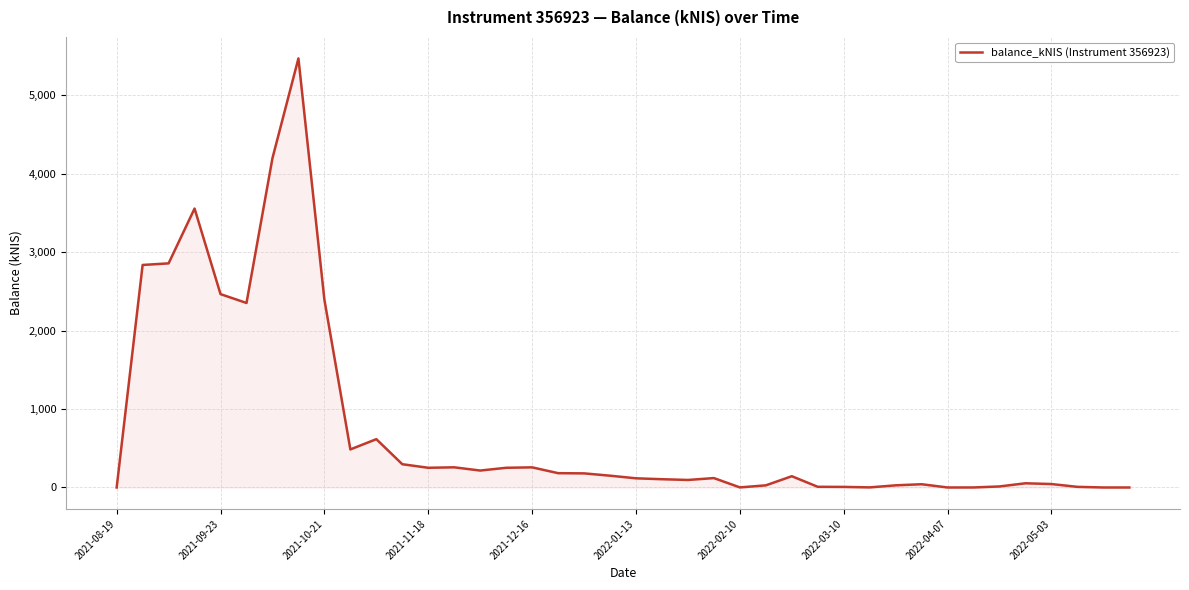

What is the greatest value displayed?

5467.6